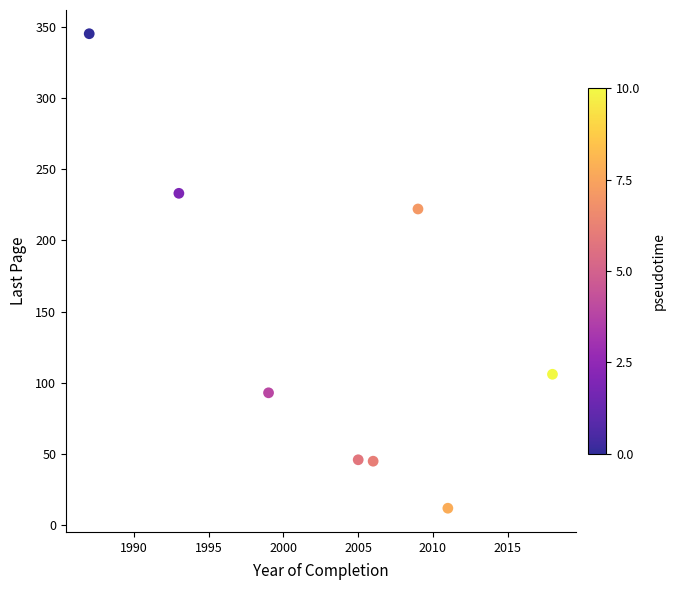

What is the average X value?

2004